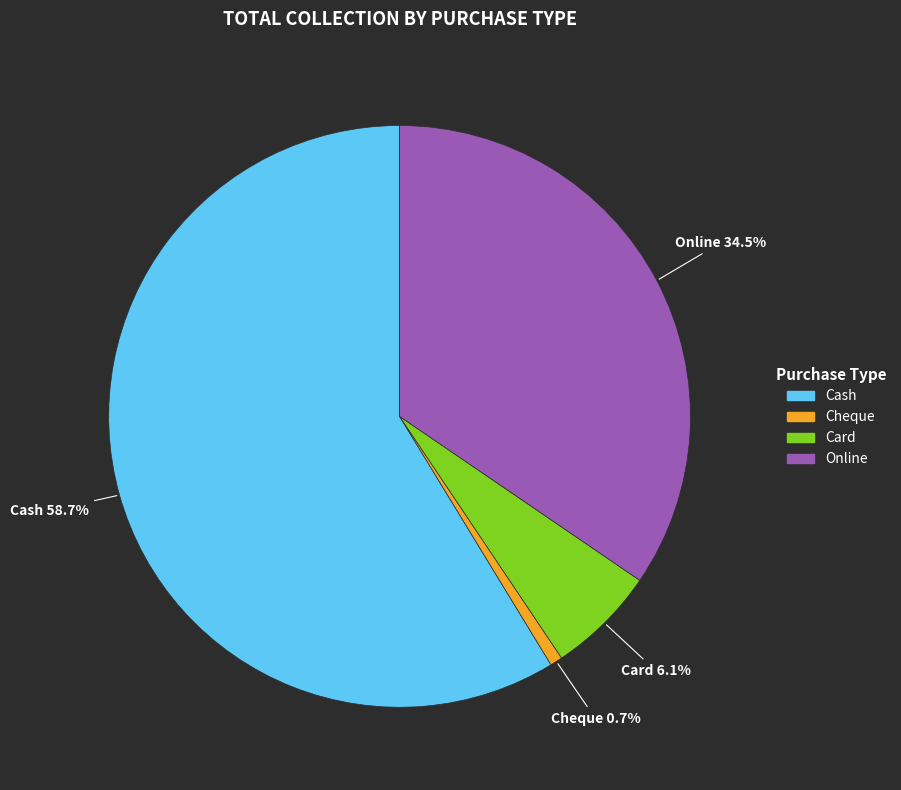

How many segments does this pie chart have?

4